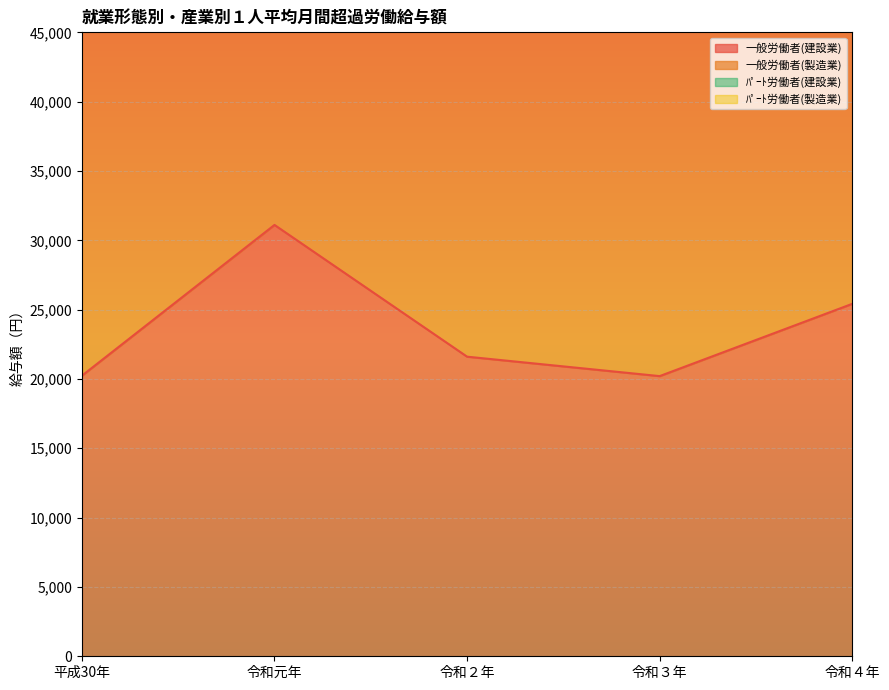

Which series has the largest total across all categories?

一般労働者(製造業)